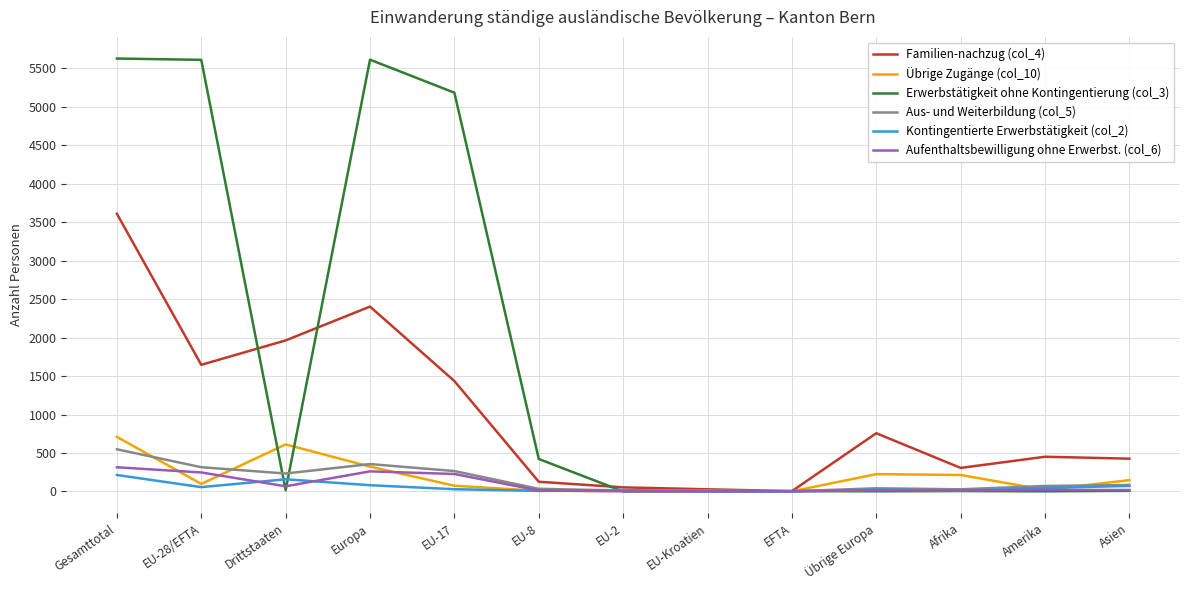

Which series ends up on top after the final intersection of Erwerbstätigkeit ohne Kontingentierung (col_3) and Kontingentierte Erwerbstätigkeit (col_2)?

Kontingentierte Erwerbstätigkeit (col_2)